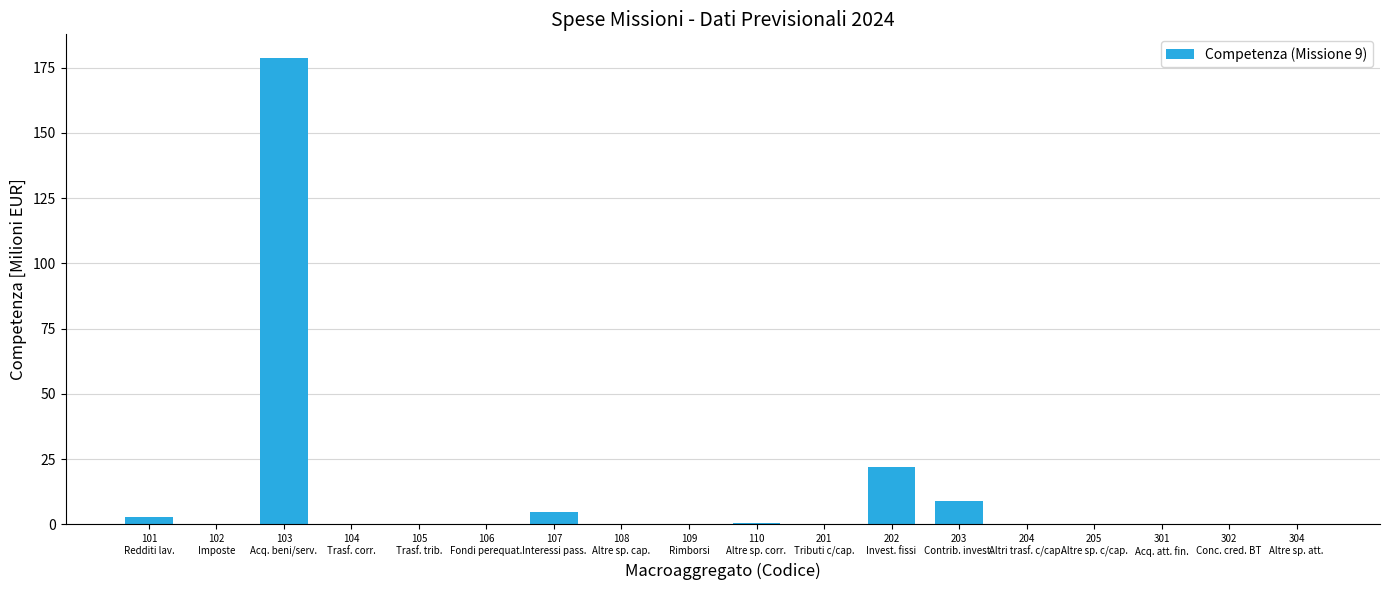

What is the maximum value shown in the chart?

178.8